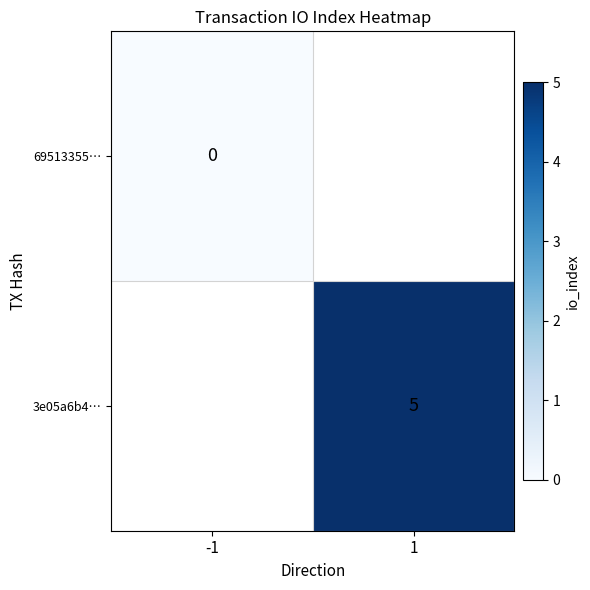

What is the greatest value displayed?

5.0